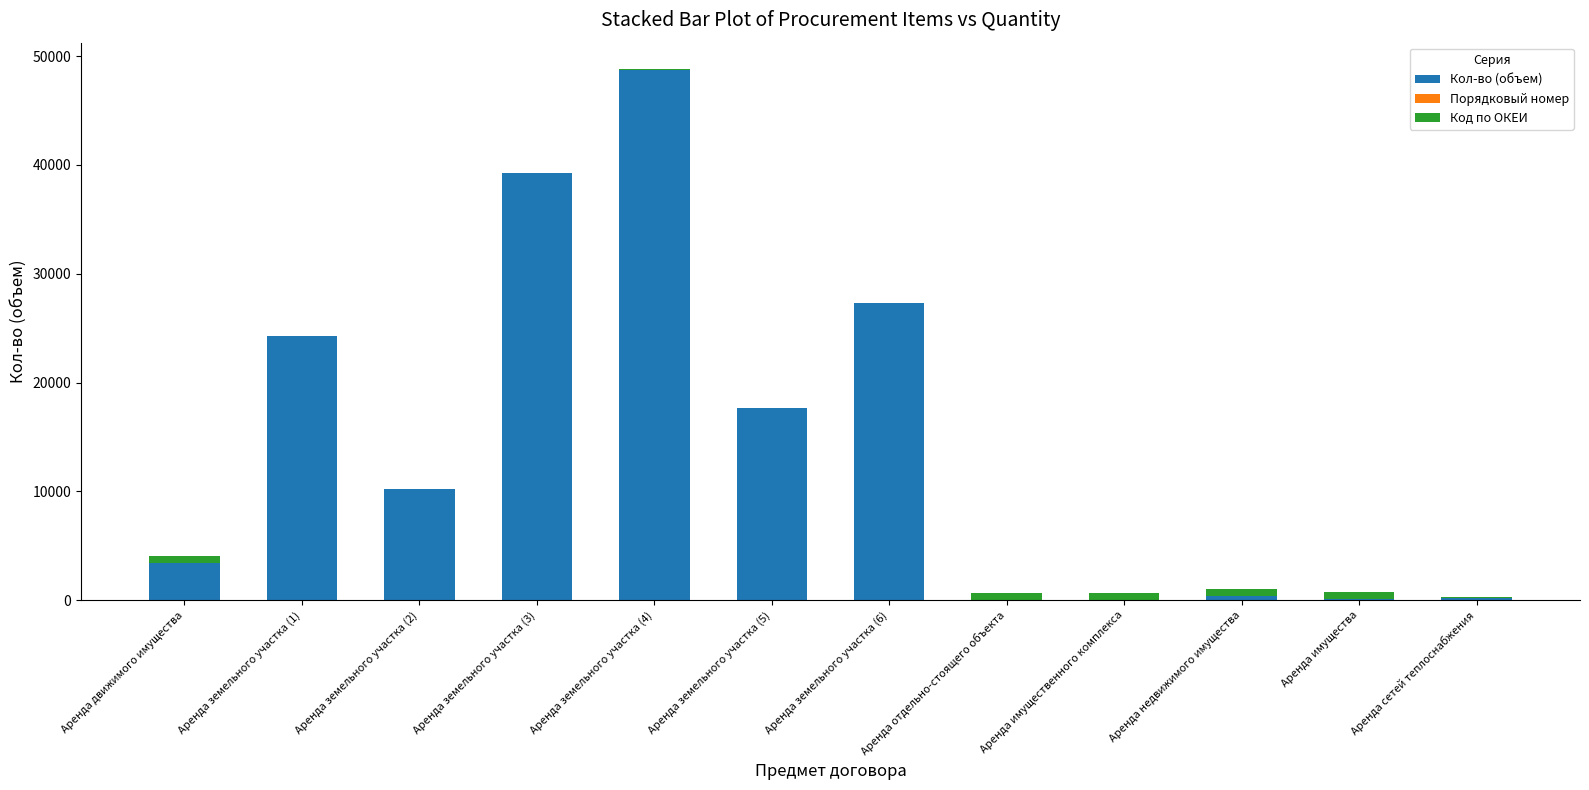

At which category is the sum across all series the highest?

Аренда земельного участка (4)